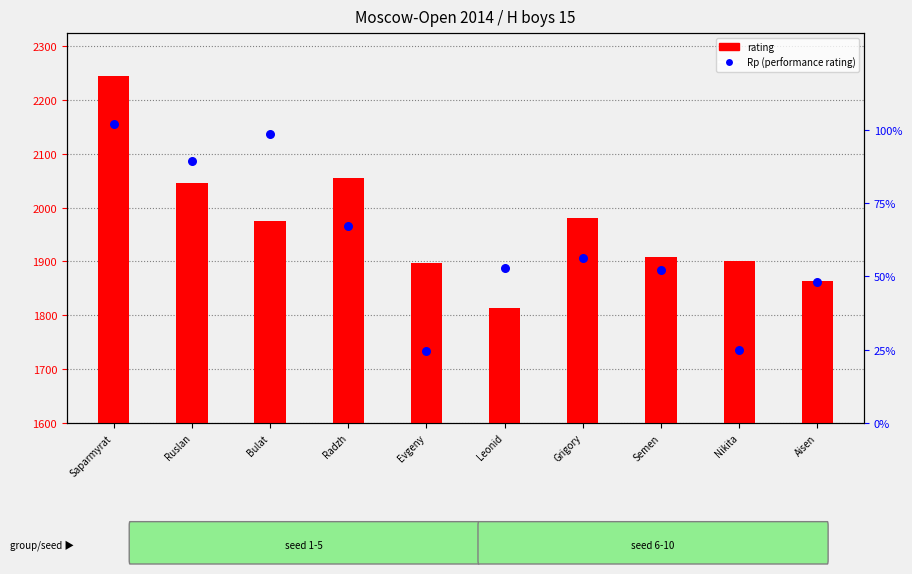

Which series has the largest Y range (max minus min)?

rating